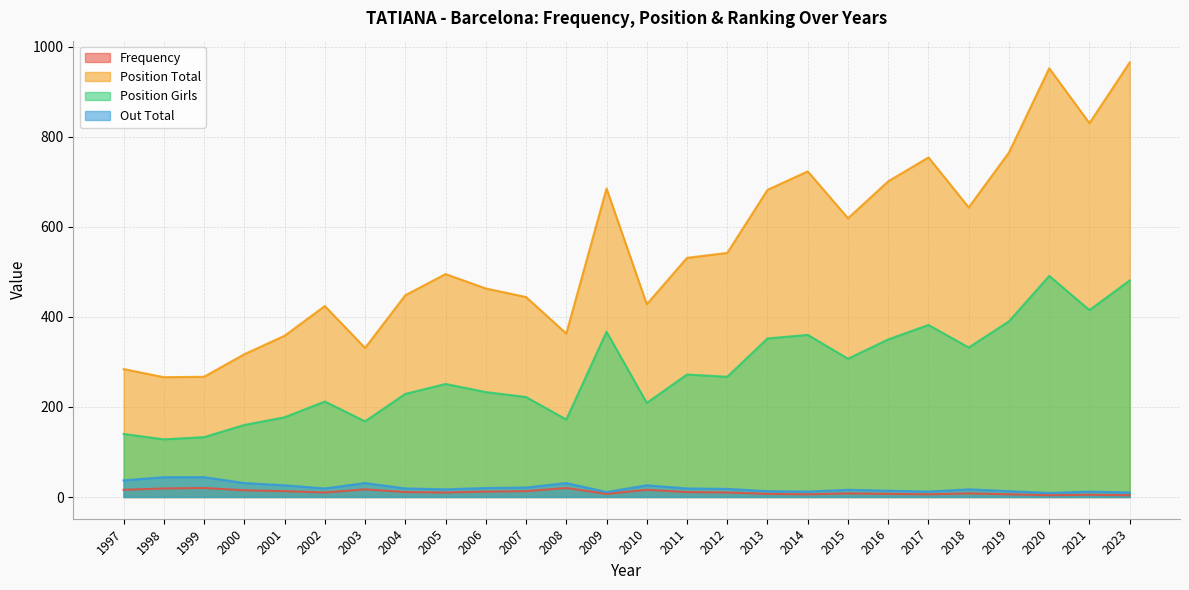

At how many categories does at least one series exceed 823?

3